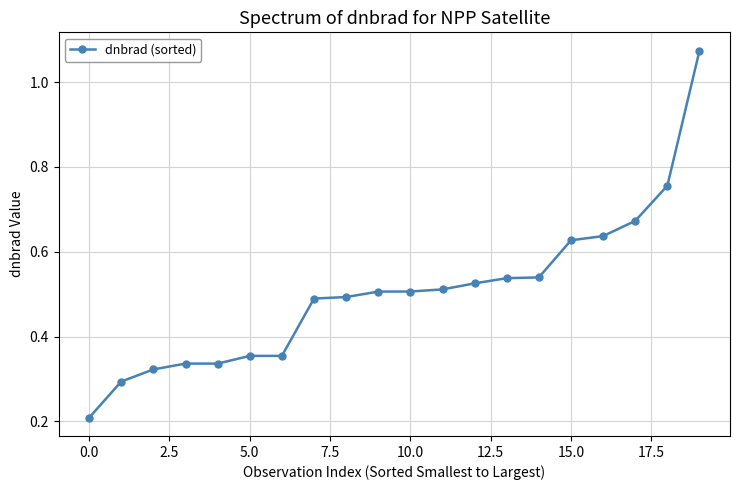

What is the value of the 1st point from the left?

0.2